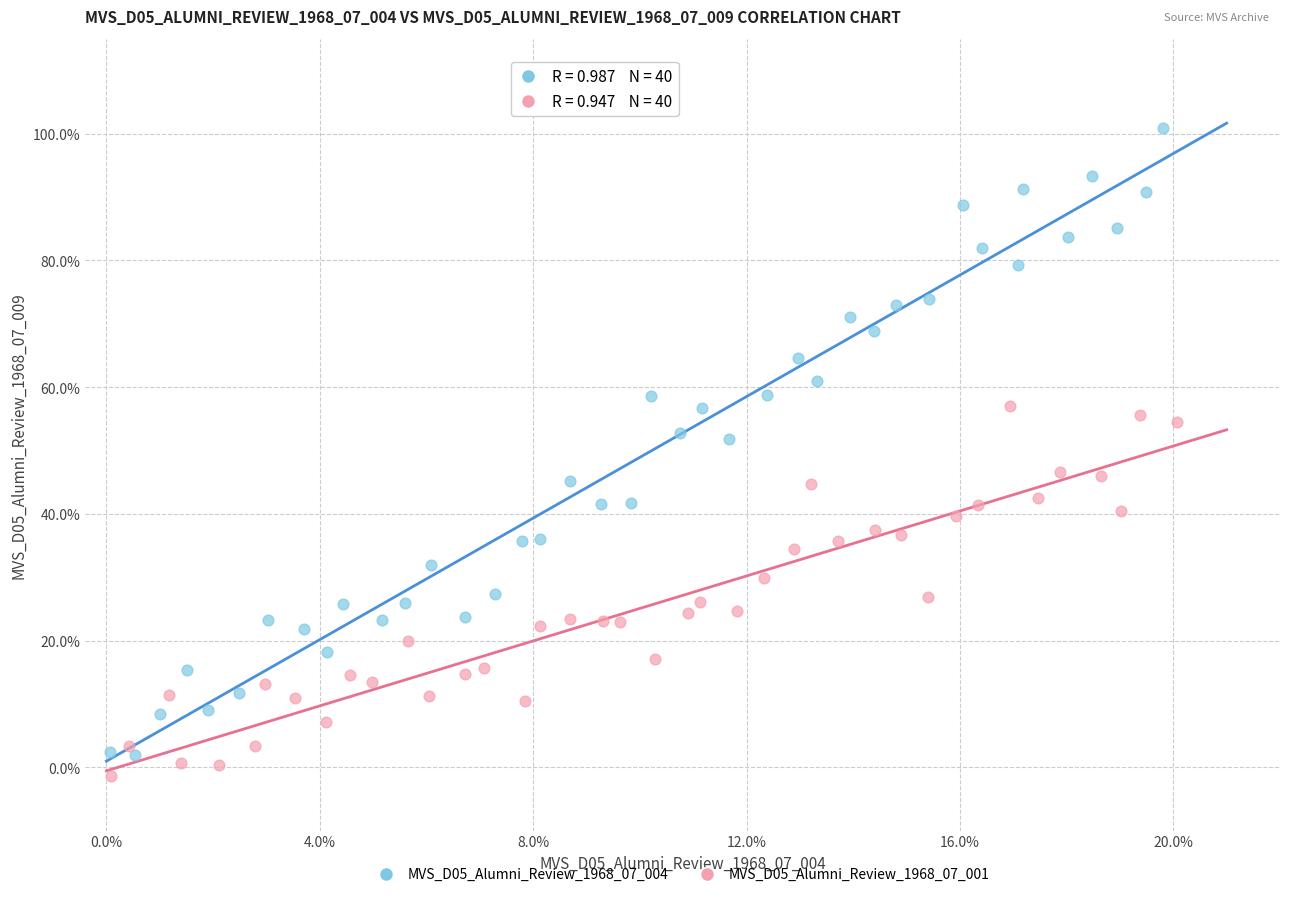

What are all the series names shown in the legend?

MVS_D05_Alumni_Review_1968_07_004, MVS_D05_Alumni_Review_1968_07_001